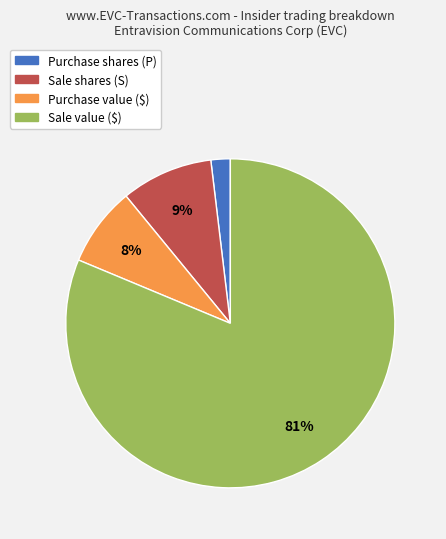

Does any single category account for the majority?

Yes